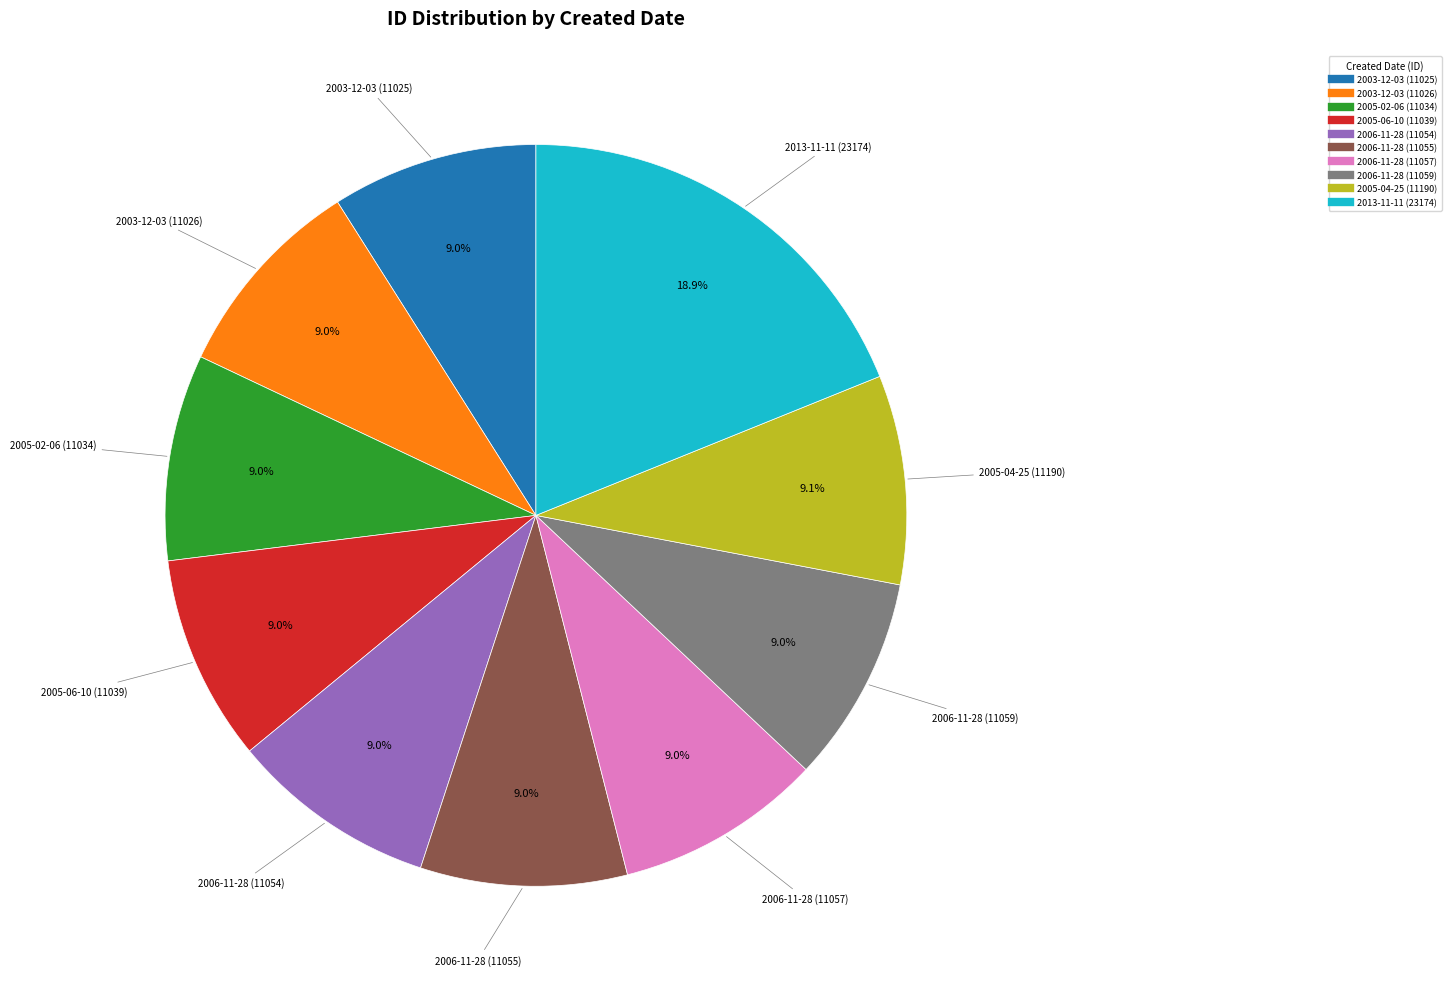

True or false: 2005-06-10 (11039) accounts for 18% of the total.

False